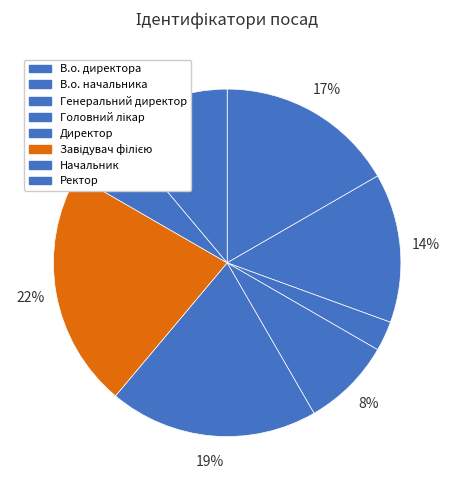

Rank the categories by value from lowest to highest.

Генеральний директор, Начальник, Головний лікар, Ректор, В.о. начальника, В.о. директора, Директор, Завідувач філією